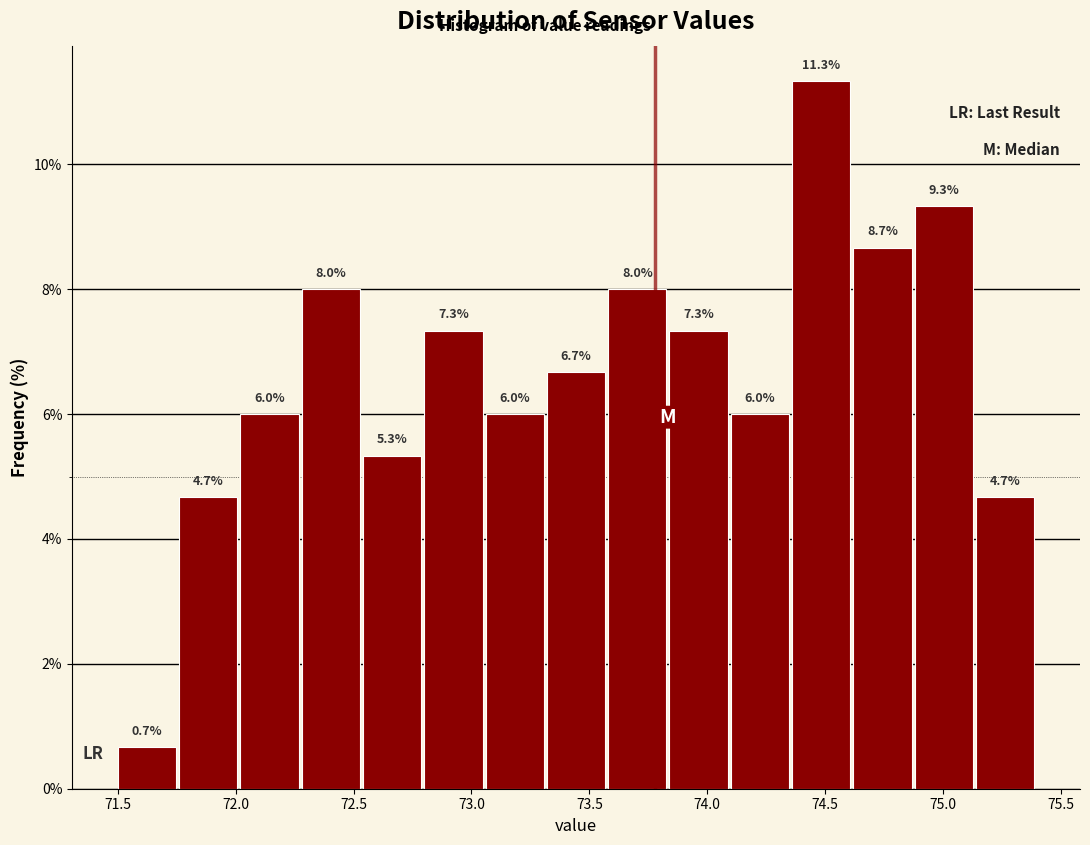

Reading left to right, transcribe this chart: for each bar, give the range it covers on the x-axis and its height. The bar edges are not printed on the chart, so give them approximately, as read against the axis.

71.50 to 71.76: 0.7
71.76 to 72.02: 4.7
72.02 to 72.28: 6.0
72.28 to 72.54: 8.0
72.54 to 72.80: 5.3
72.80 to 73.06: 7.3
73.06 to 73.32: 6.0
73.32 to 73.58: 6.7
73.58 to 73.84: 8.0
73.84 to 74.10: 7.3
74.10 to 74.36: 6.0
74.36 to 74.62: 11.3
74.62 to 74.88: 8.7
74.88 to 75.14: 9.3
75.14 to 75.40: 4.7